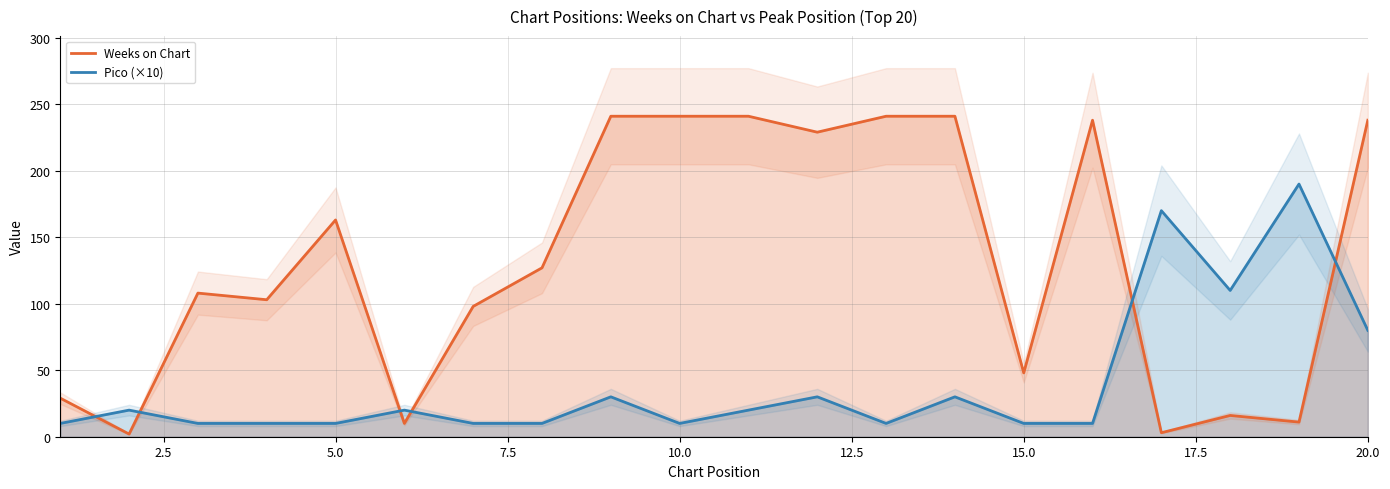

Which series ends up on top after the final intersection of Weeks on Chart and Pico (×10)?

Weeks on Chart